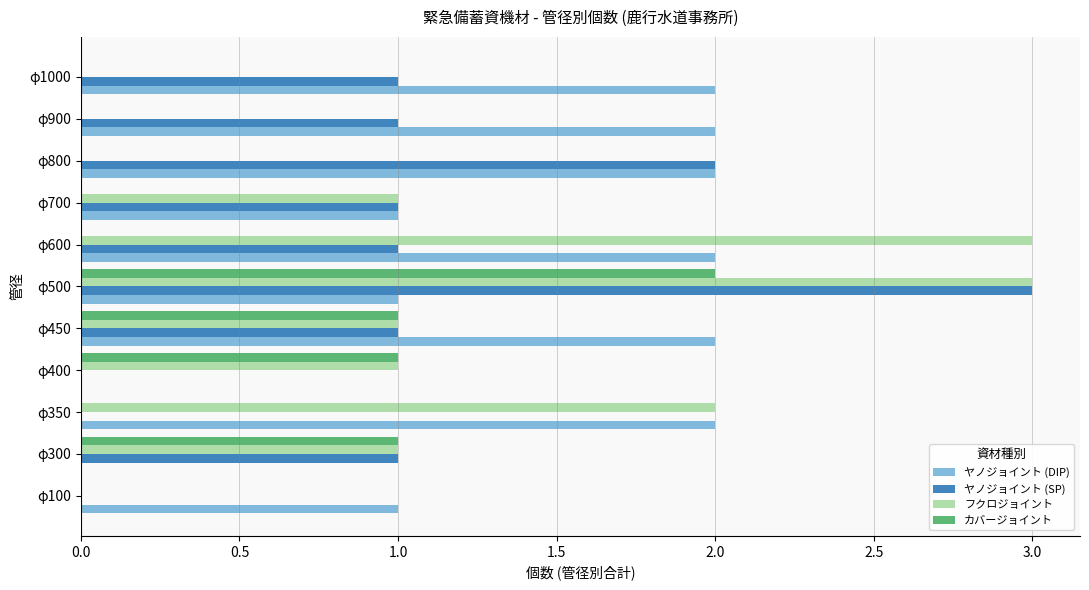

Is it true that ヤノジョイント (DIP) equals 1 at φ500?

True